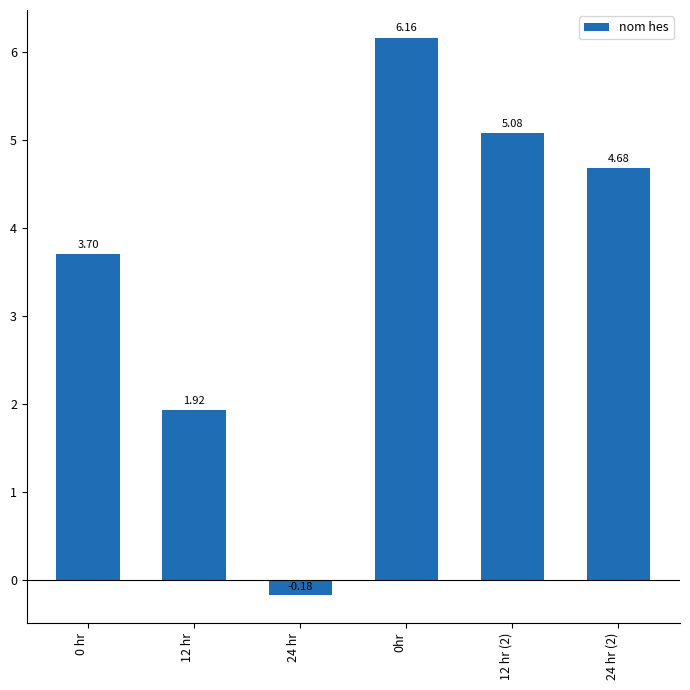

Between 24 hr (2) and 12 hr, which is larger?

24 hr (2)